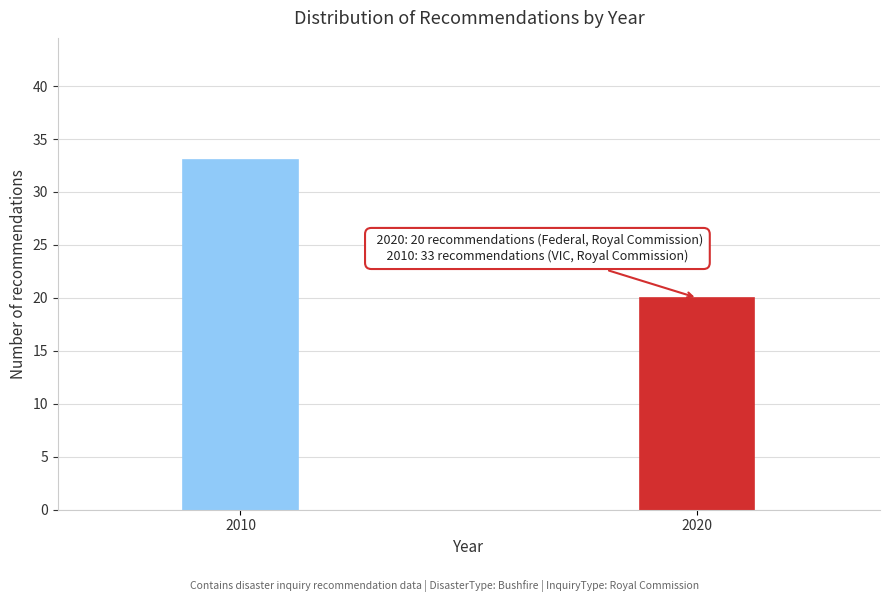

Reading left to right, what are all the values shown in this chart?

2010=33	2020=20